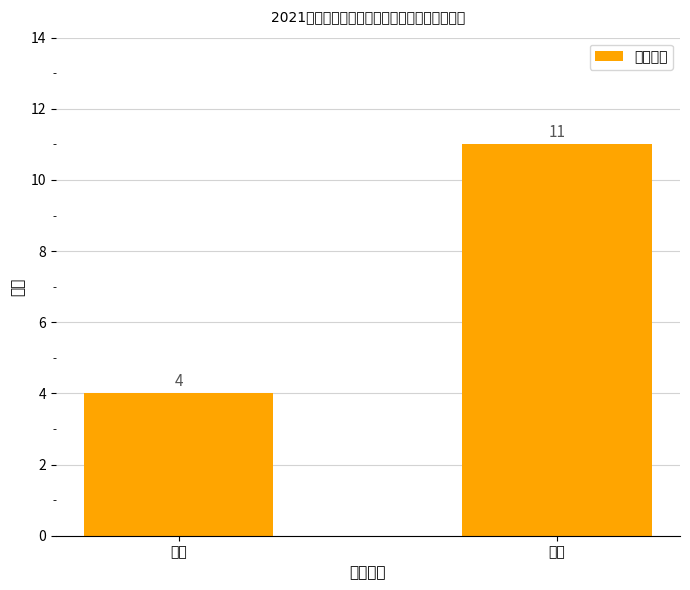

Rank the categories by value from highest to lowest.

二等, 一等